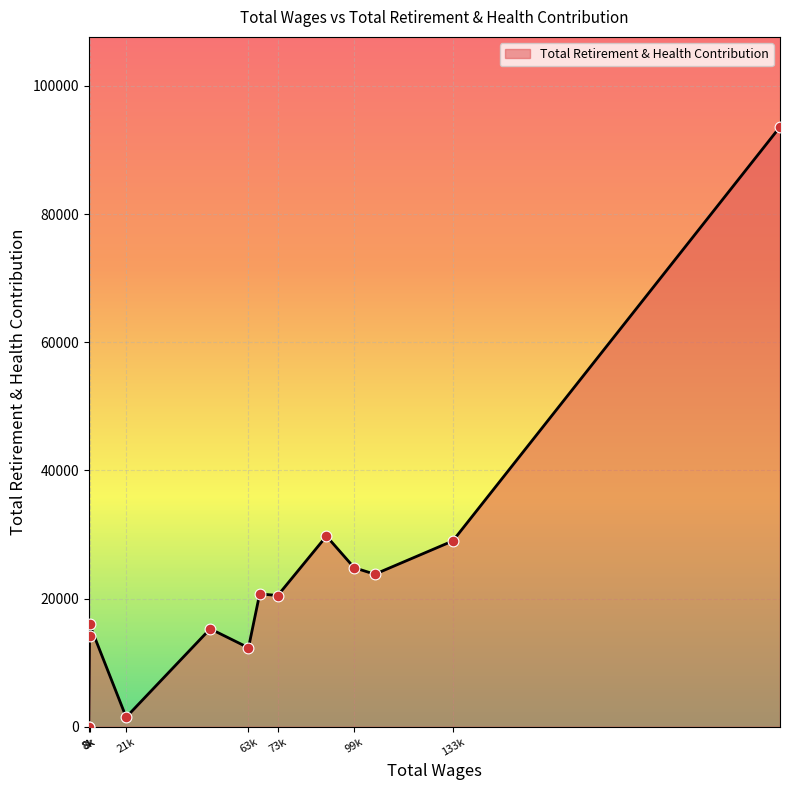

Approximately how many times larger is the value at 63066.0 compared to 133304.0?

0.4